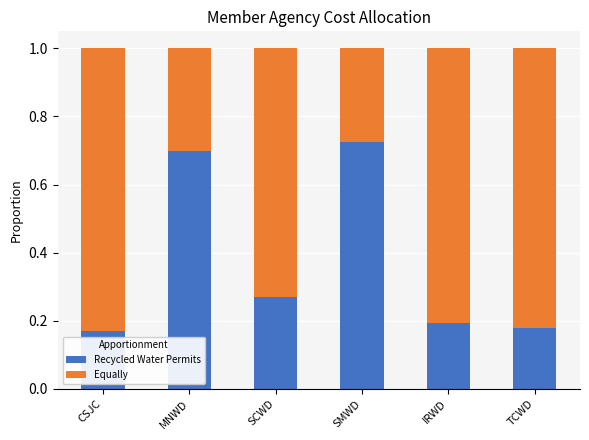

Are the bars grouped side by side (vs. stacked)?

No